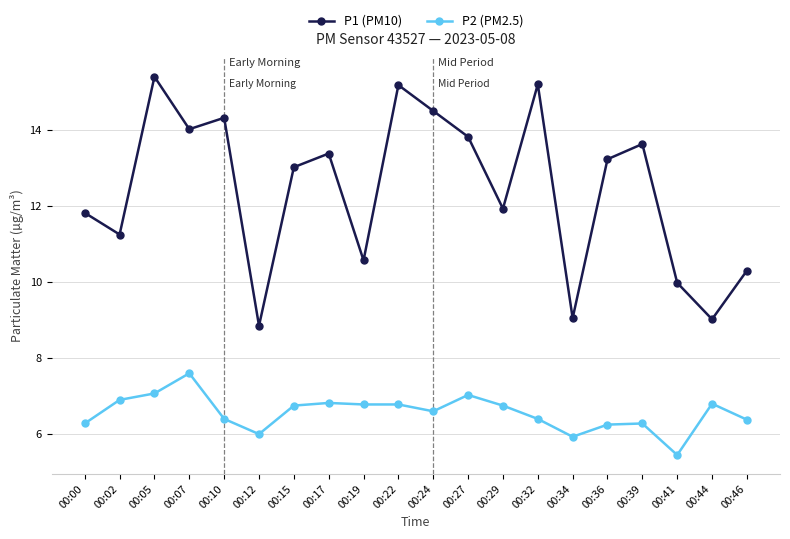

How many categories are shown in the chart?

20